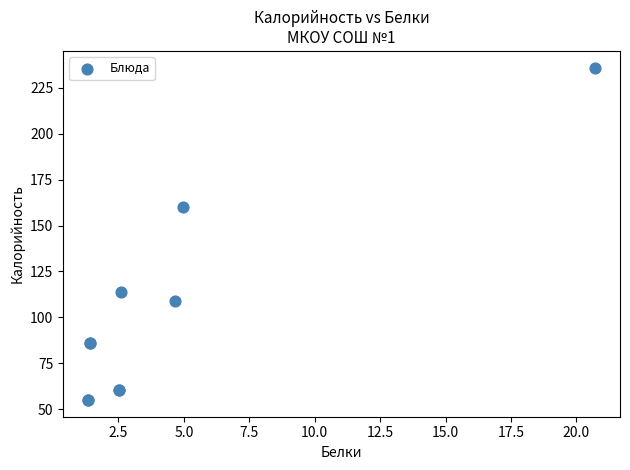

What Y value in the scatter plot is closest to 145?

160.3